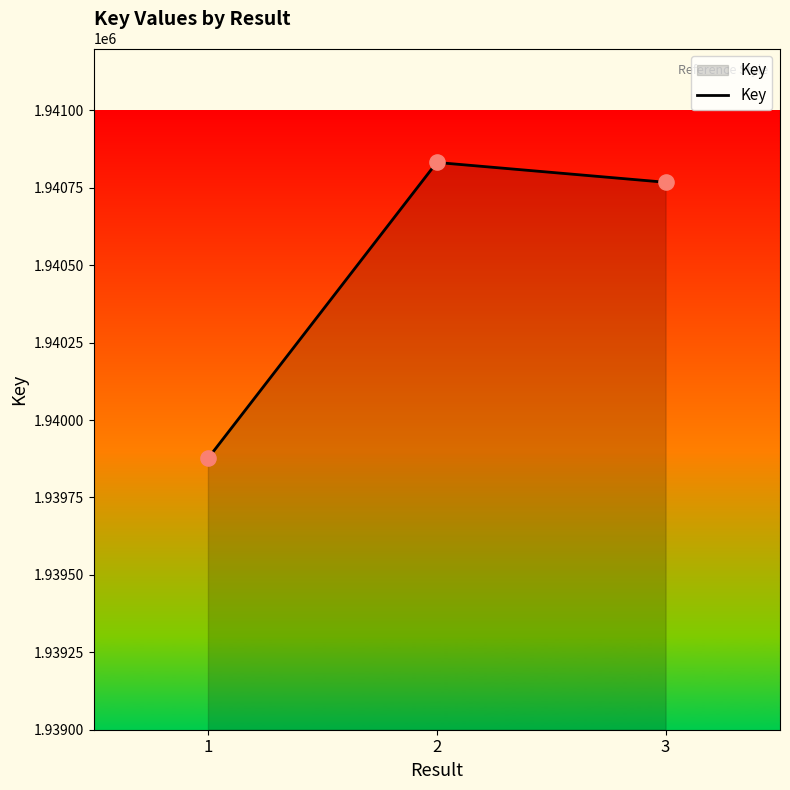

What is the ratio of the value at 2 to the value at 3?

1.0